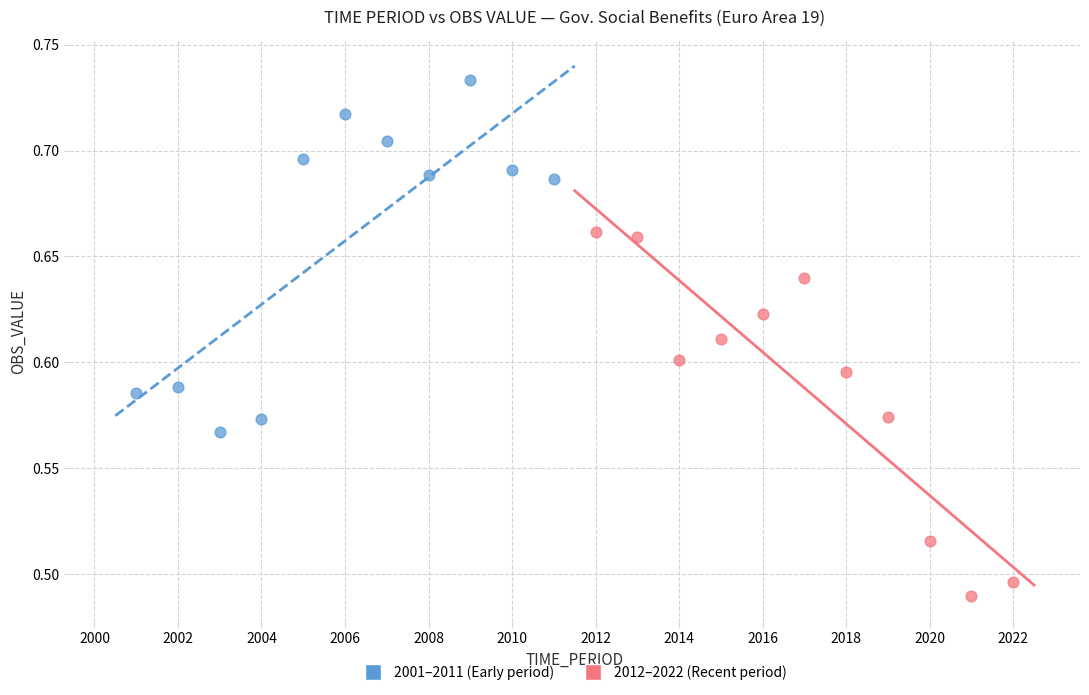

Which series reaches the maximum Y coordinate?

2001–2011 (Early period)